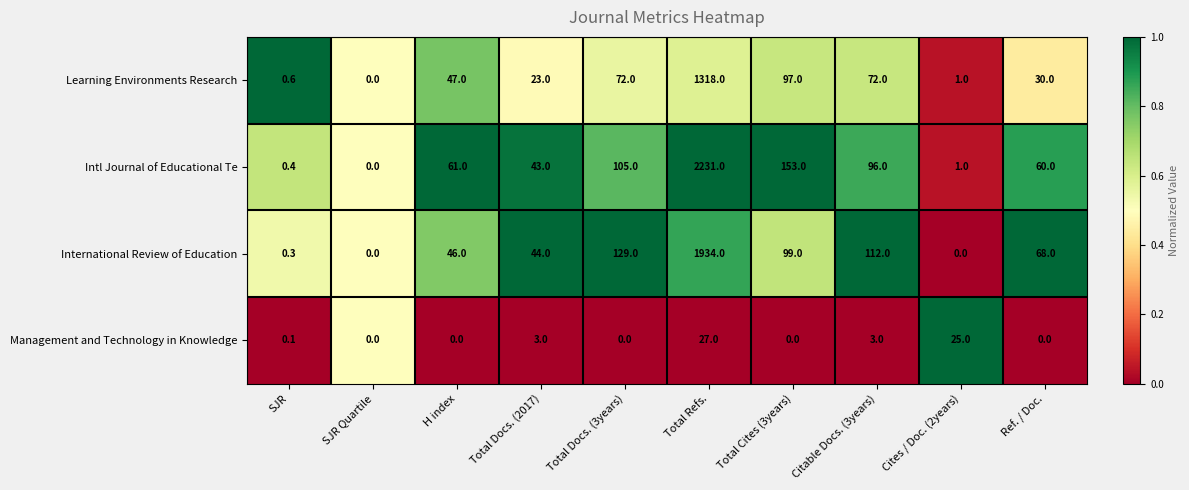

What is the sum of the Intl Journal of Educational Te values at Total Cites (3years) and Total Docs. (3years)?

258.0